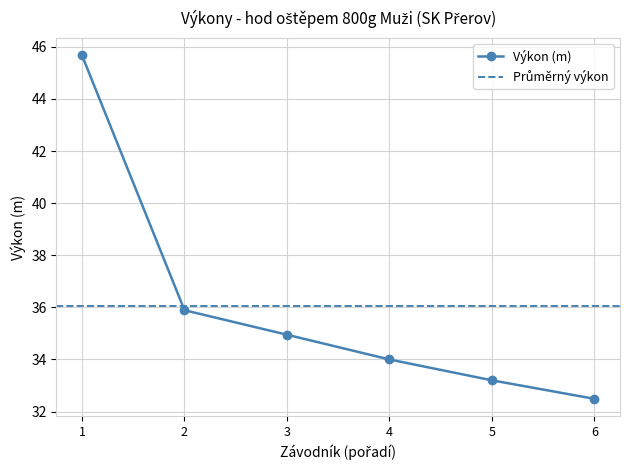

What is the highest value of the Výkon (m) series?

45.7